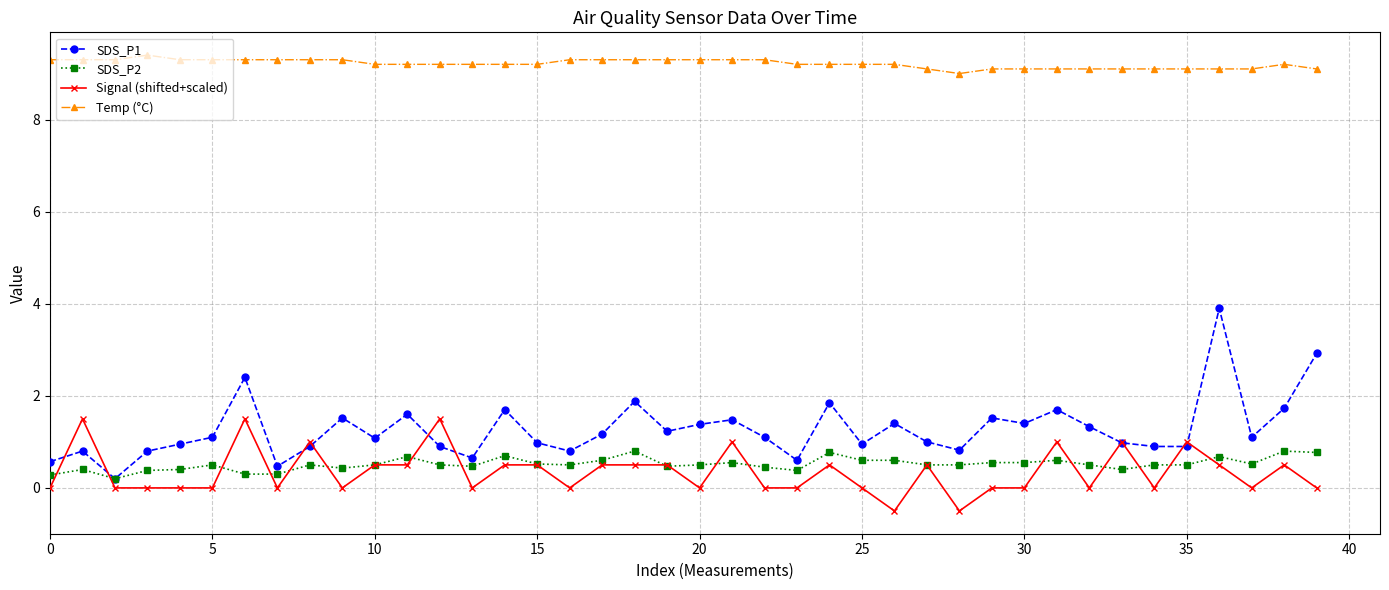

Rank the series by their maximum value, from highest to lowest.

Temp (°C), SDS_P1, Signal (shifted+scaled), SDS_P2